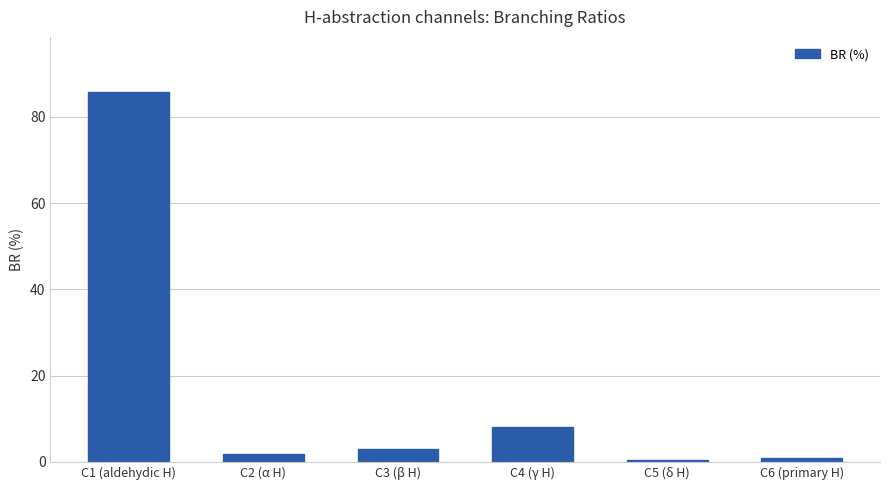

How many data points are less than 3?

3